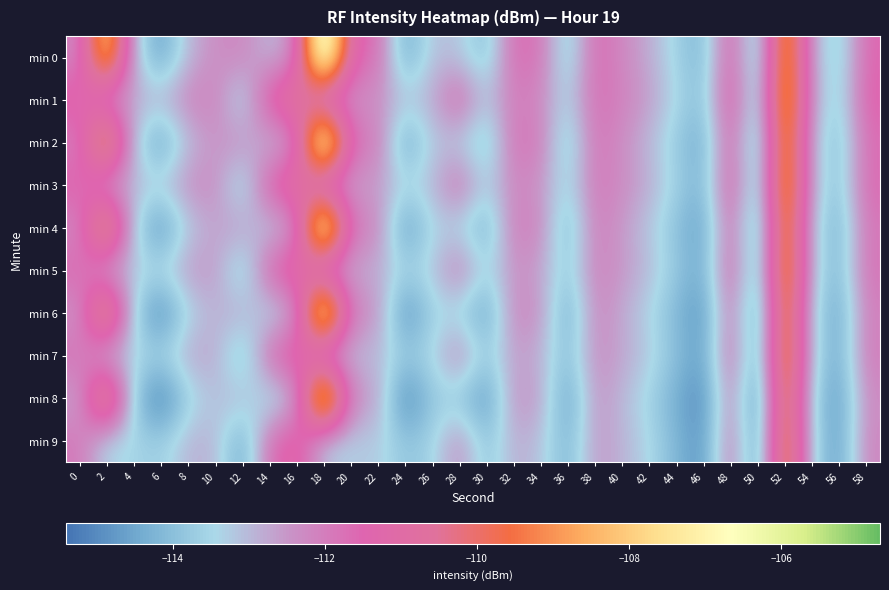

How many categories are shown in the chart?

30